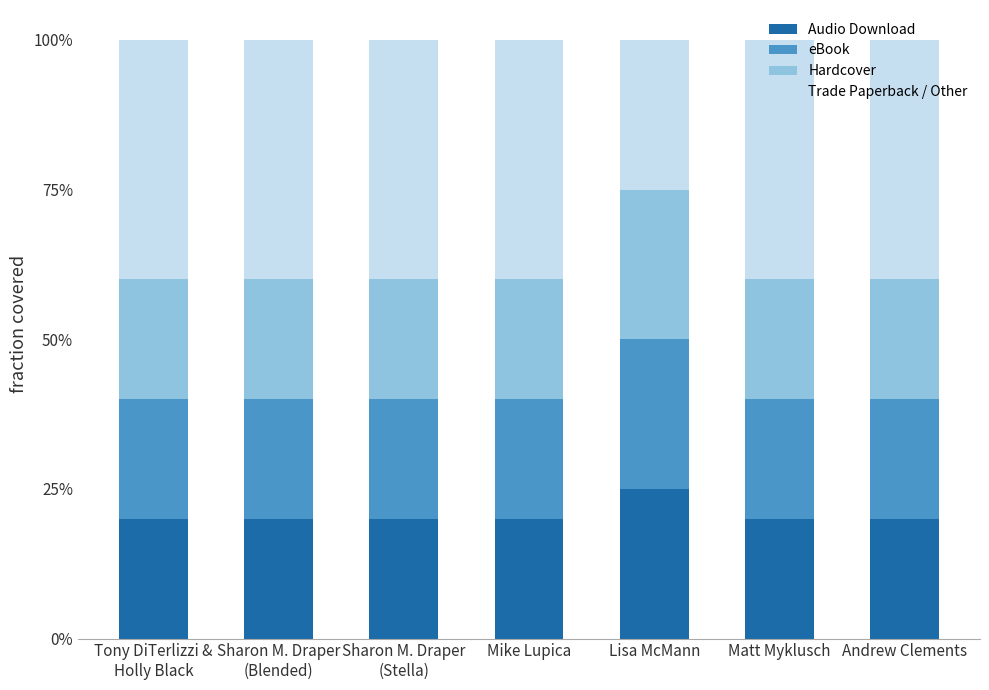

What is the average value of the Trade Paperback / Other series?

0.4